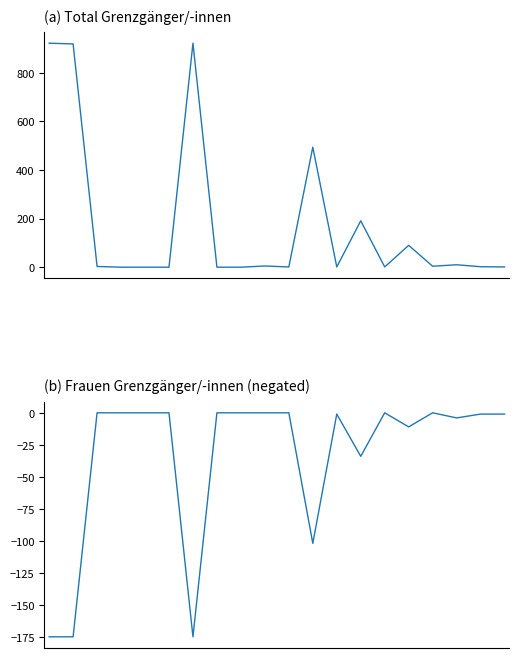

List the series in order of their peak value, lowest first.

Frauen (neg), Total